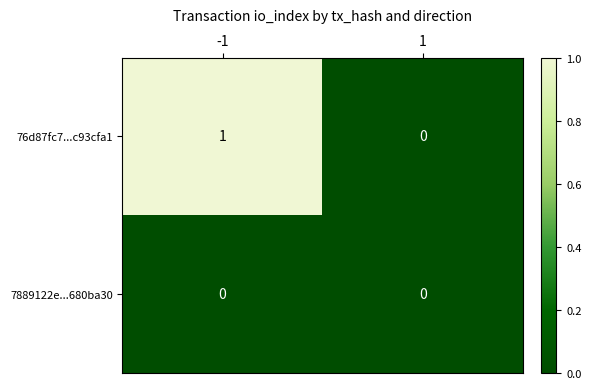

Rank the series by their maximum value, from highest to lowest.

76d87fc7...c93cfa1, 7889122e...680ba30